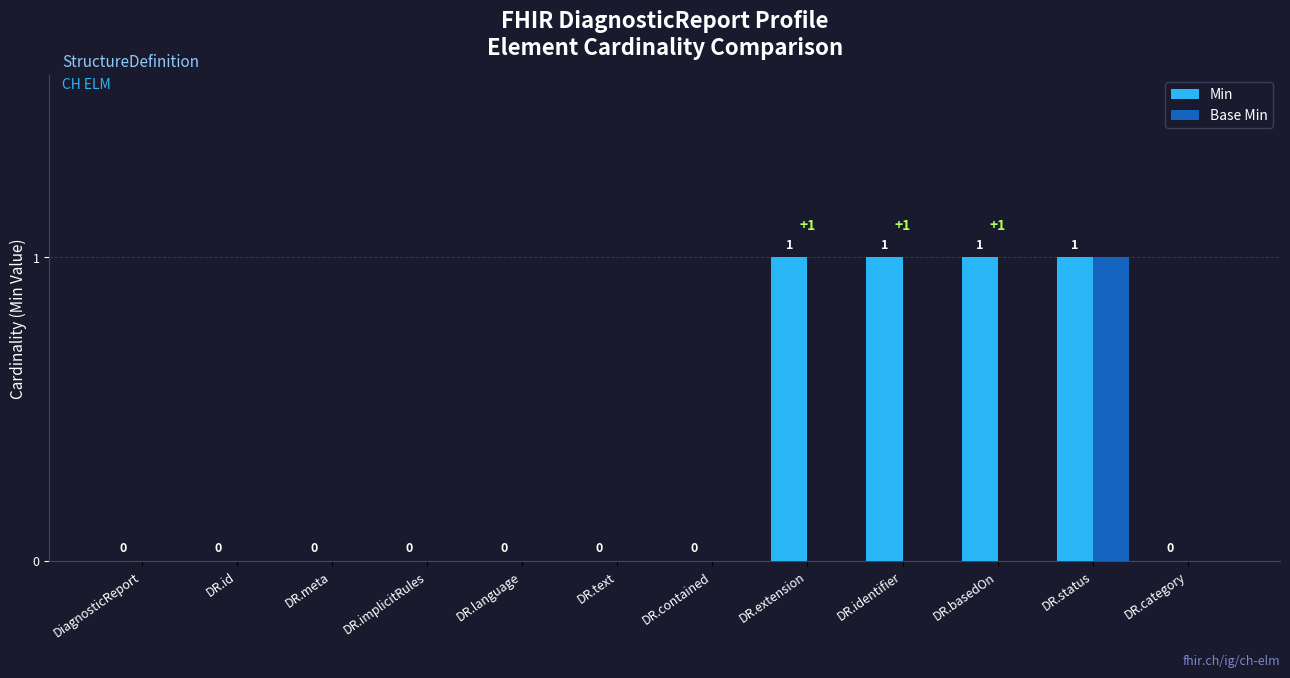

Which series has the largest total across all categories?

Min